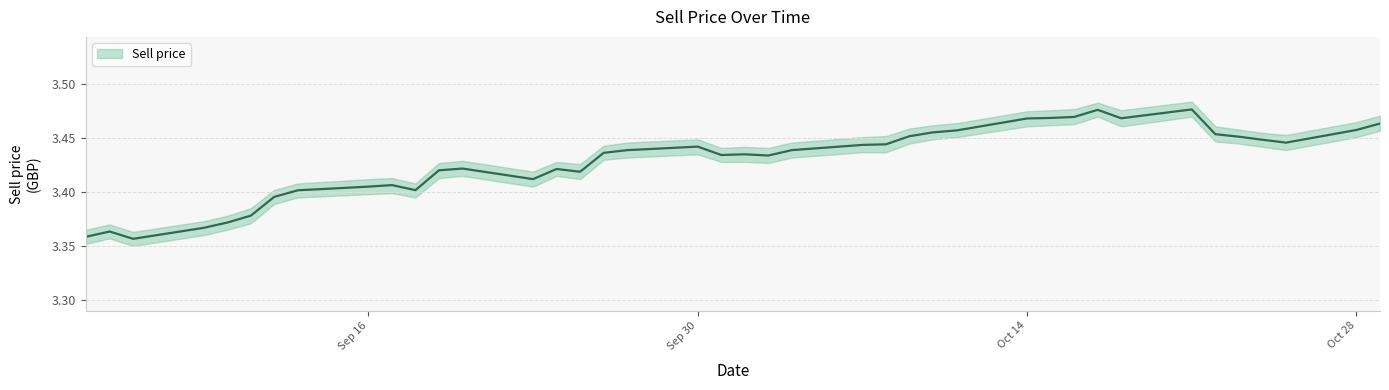

The value of Sell price at 2024-10-15 is 1.6. True or false?

False